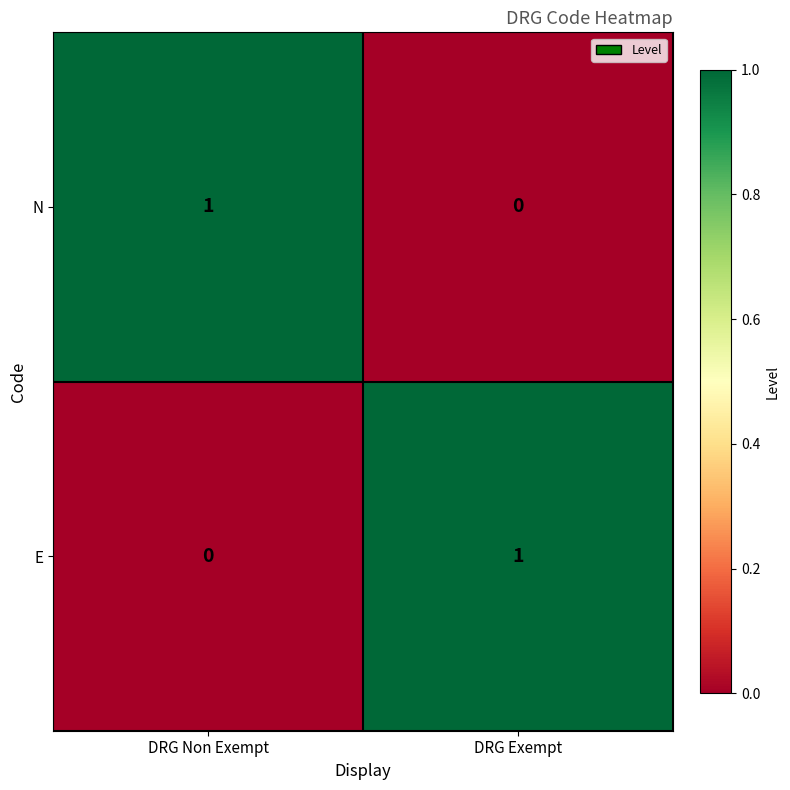

List the labels in order of E value, smallest first.

DRG Non Exempt, DRG Exempt